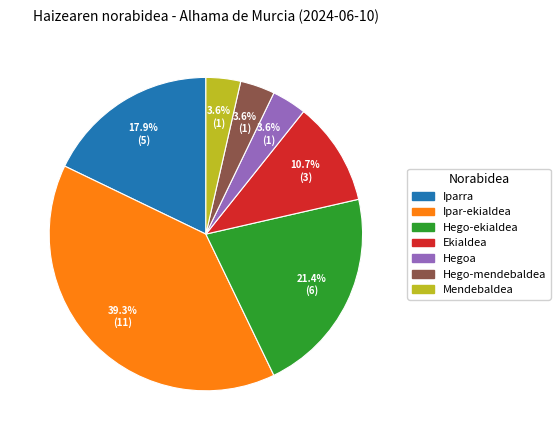

How many segments does this pie chart have?

7